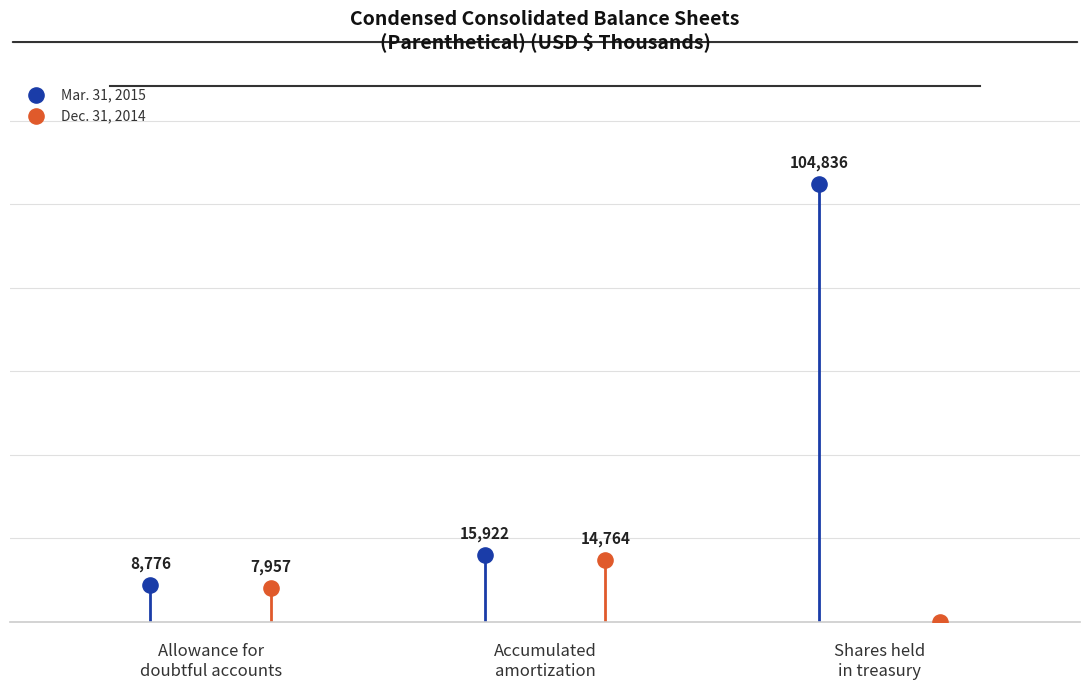

Which series reaches the minimum Y coordinate?

Dec. 31, 2014